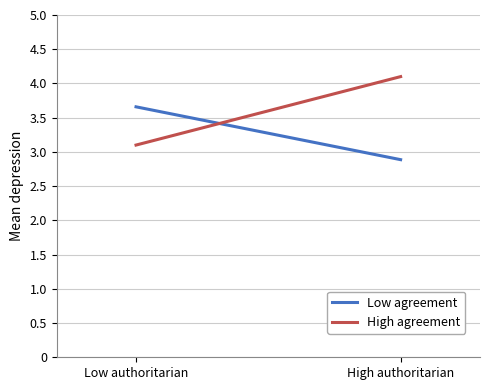

Which label corresponds to the largest value in the chart?

High authoritarian